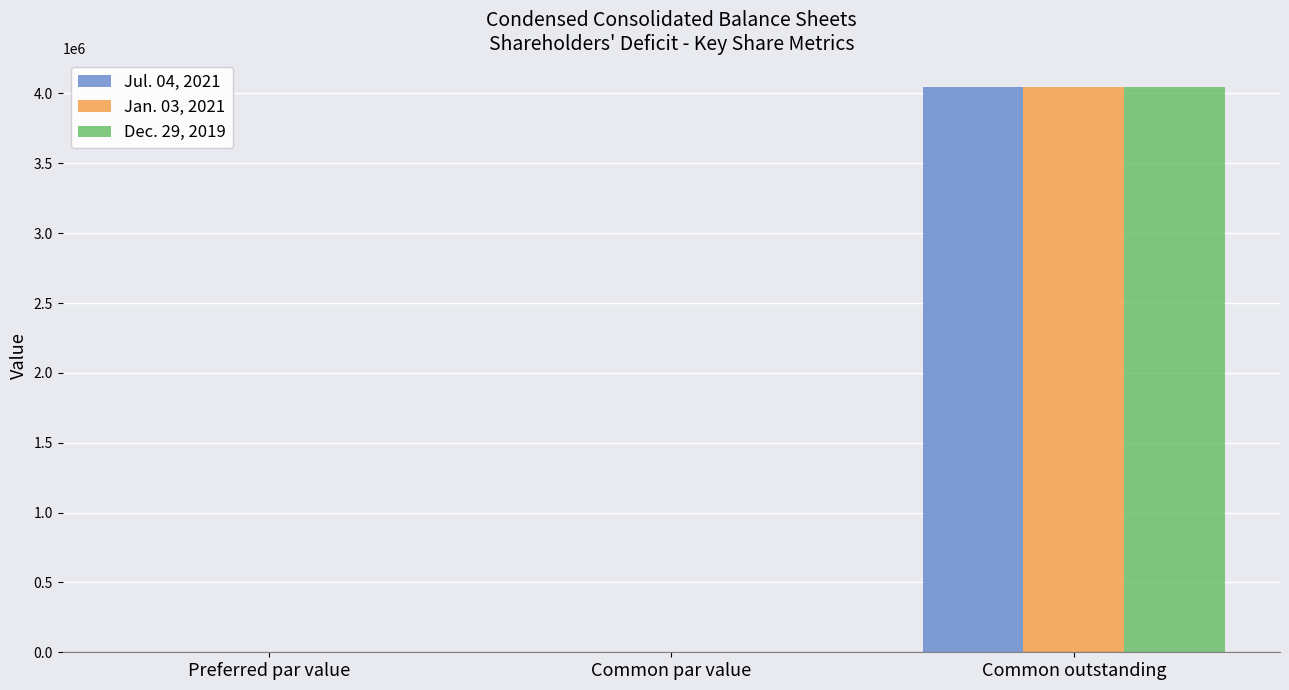

What is the greatest value displayed?

4047502.0